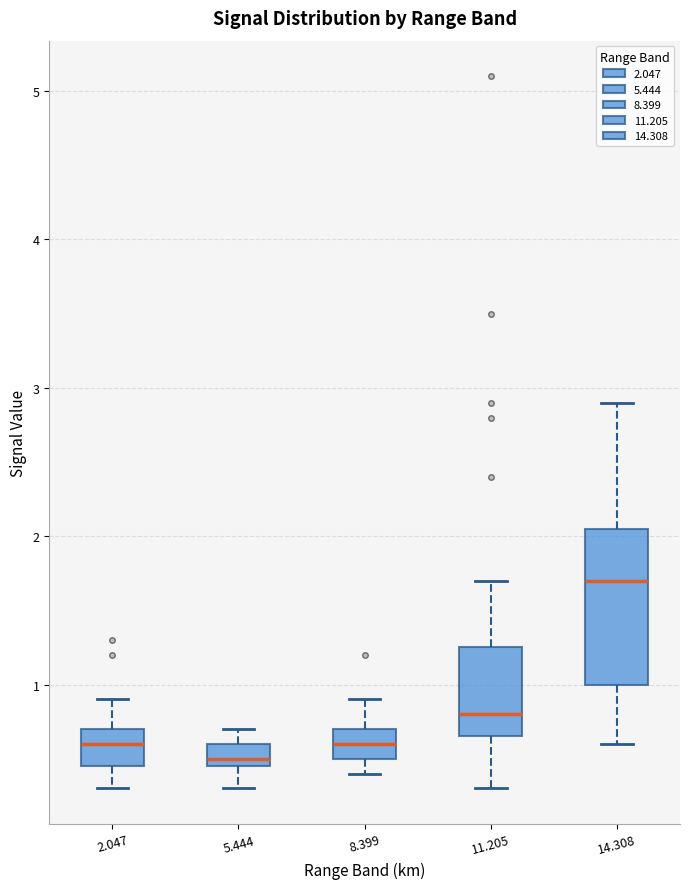

Where is the upper edge of the box at x = 14.308 on the y-axis? The values are not printed on the chart, so give them approximately, as read against the axis.

2.1